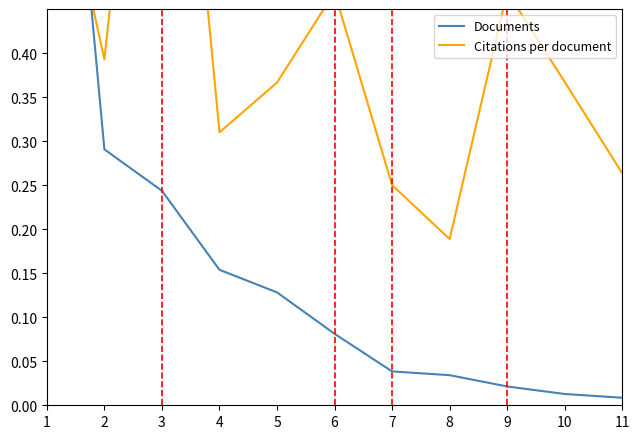

True or false: Citations per document and Documents intersect in this chart.

True